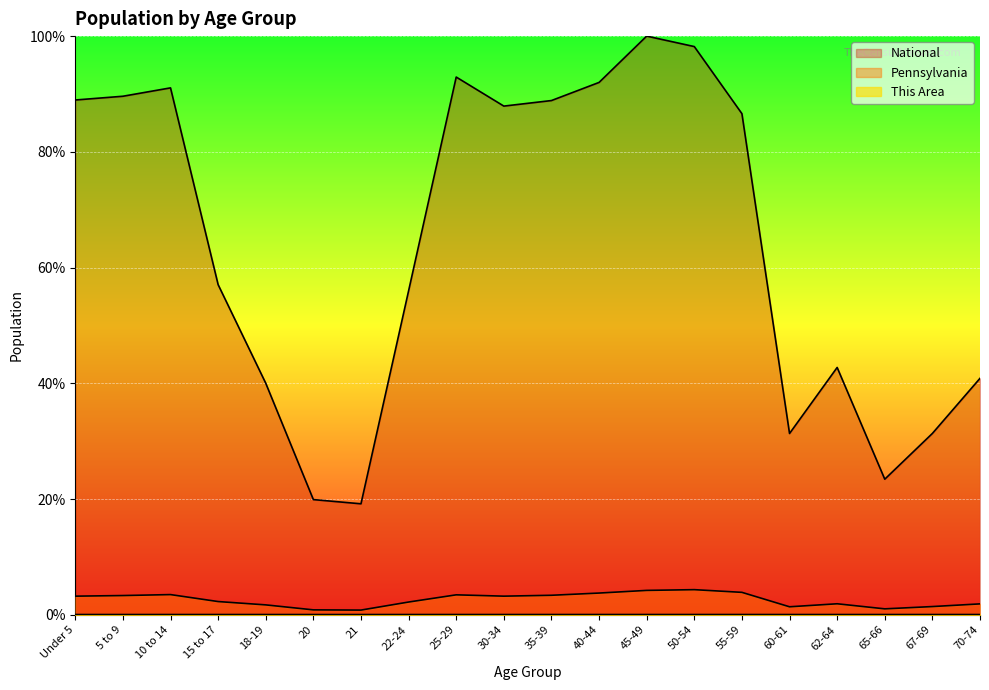

At which category is the sum across all series the highest?

45-49